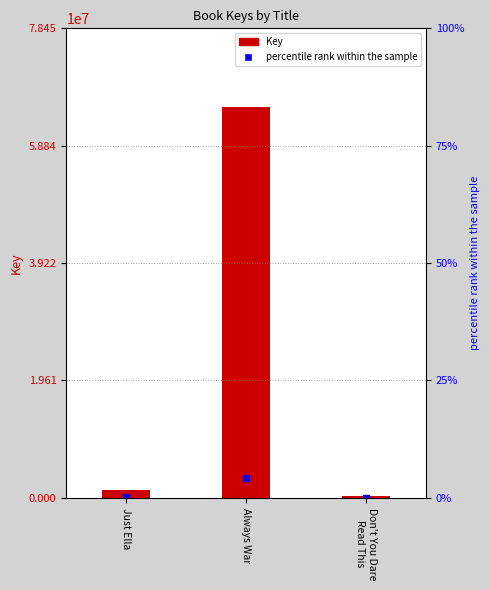

Where does the data first go above 1250524?

Always War